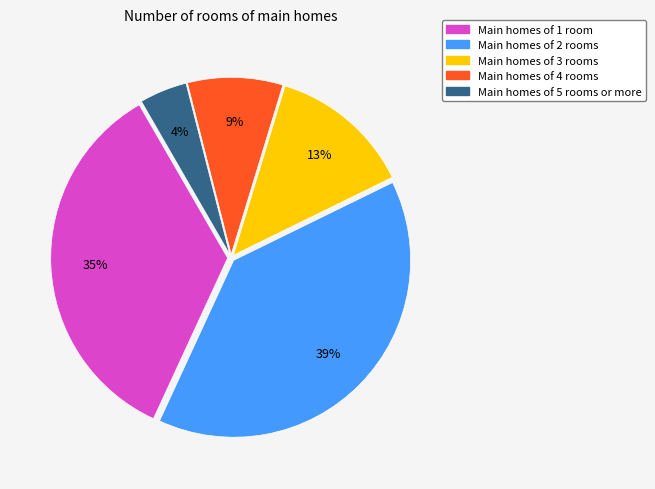

Is the sum of Main homes of 3 rooms and Main homes of 5 rooms or more greater than half?

No